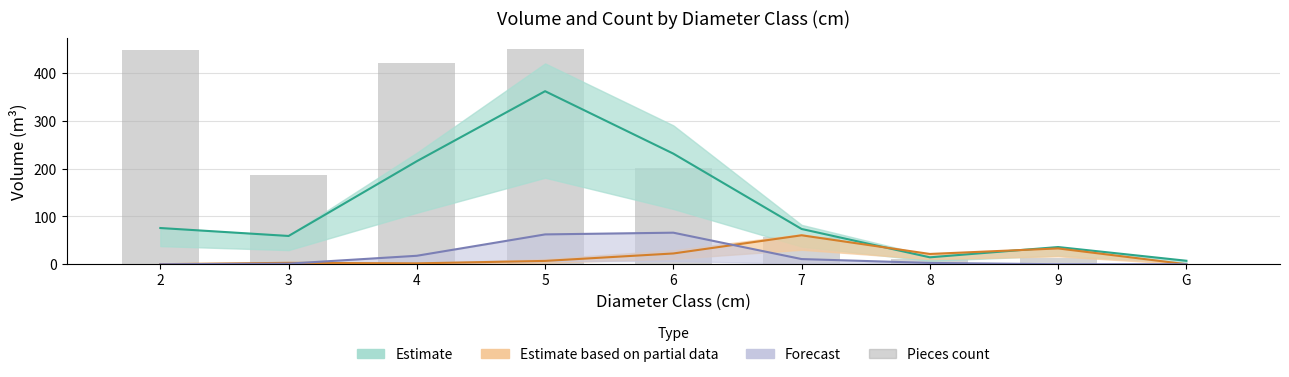

Reading left to right, transcribe all the data shown in this chart.

2=448	3=187	4=422	5=451	6=201	7=58	8=11	9=14	G=1